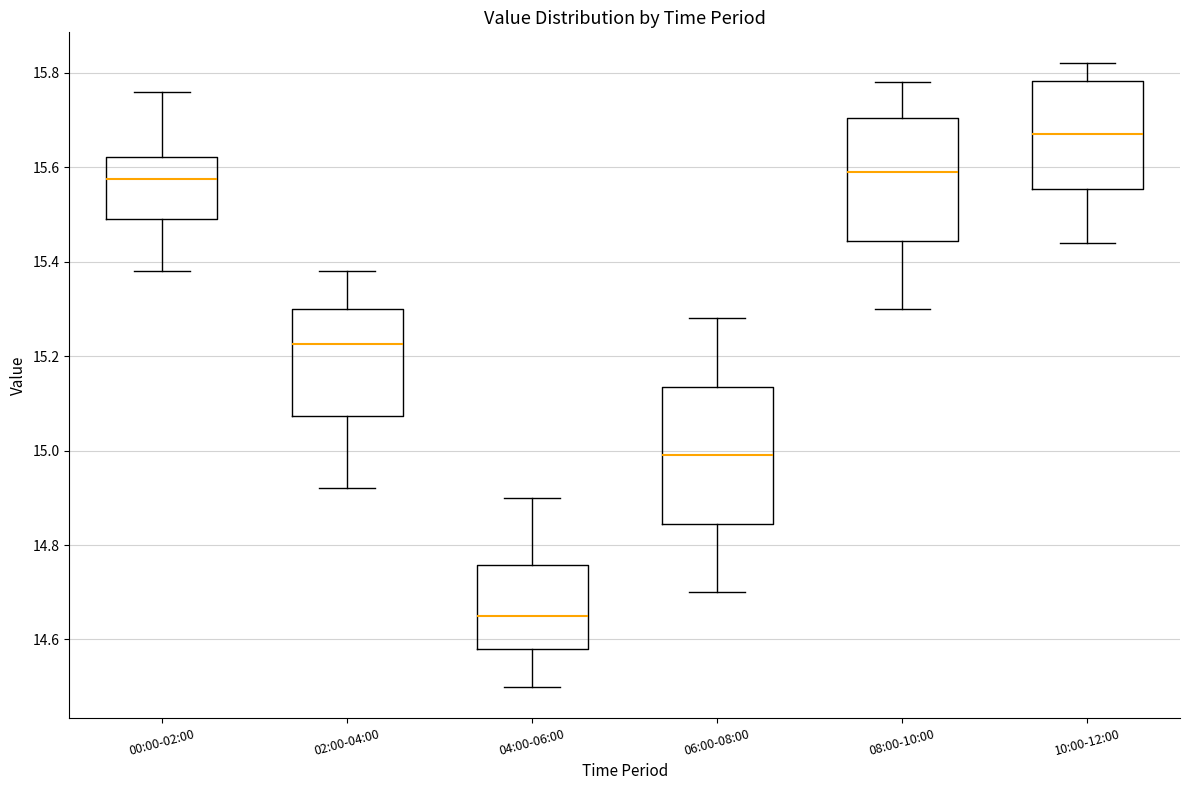

Which box has the highest median line?

10:00-12:00